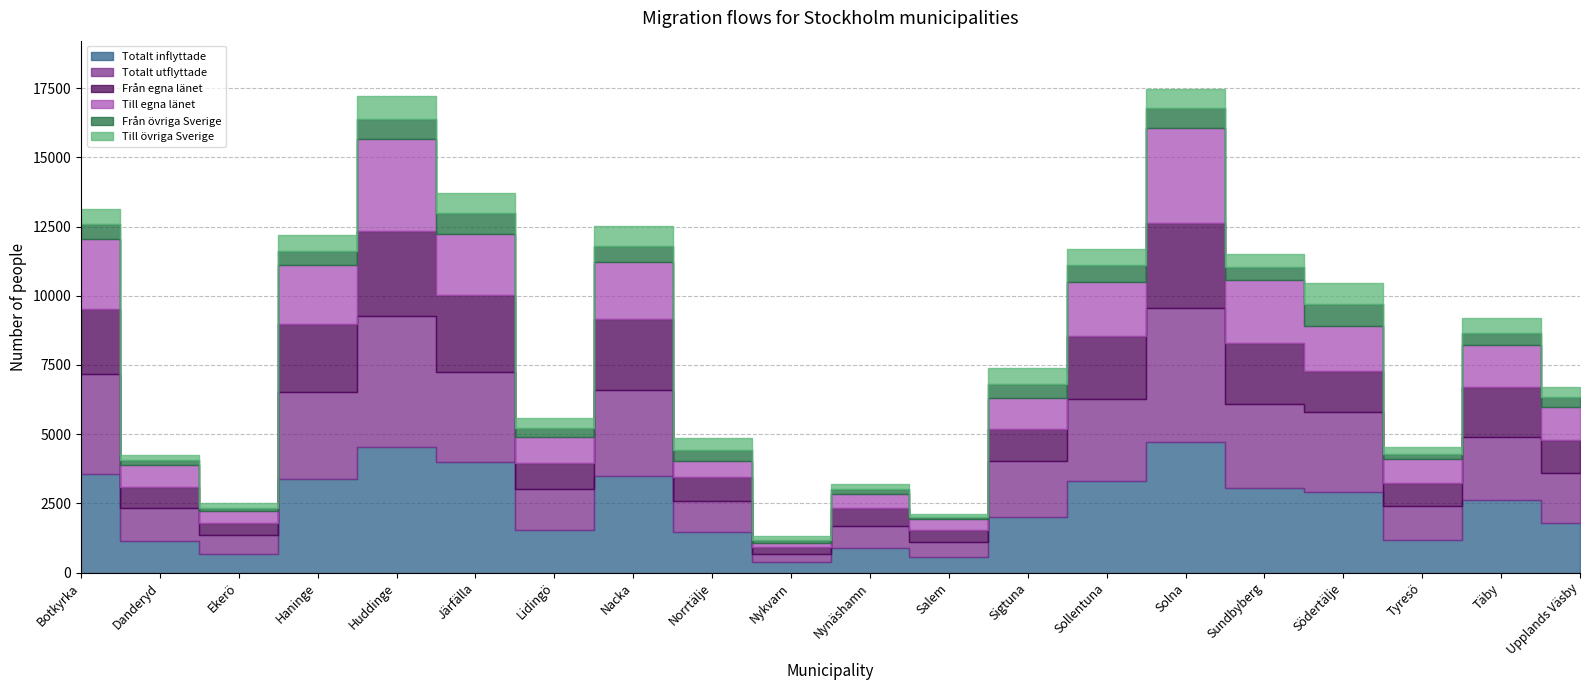

Is the value of Till egna länet at Täby greater than the value of Till övriga Sverige at Täby?

Yes